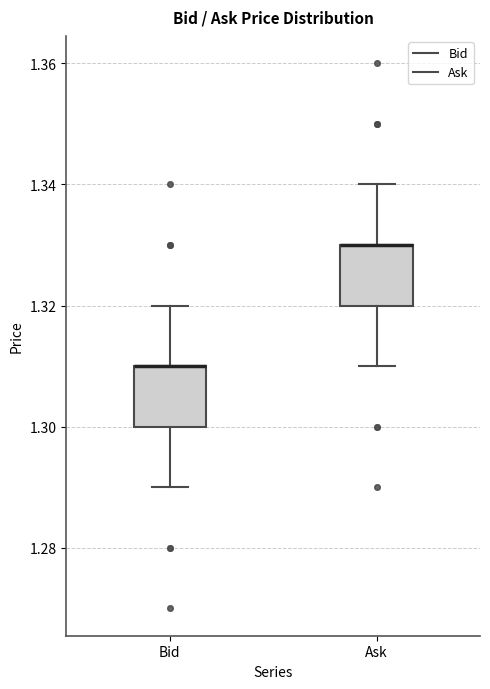

Reading left to right, transcribe this box plot: for each box, give where its median line is, the range the box spans, and where its two whiskers end, as read against the y-axis. The values are not printed on the chart, so give them approximately, as read against the axis.

Bid: median 1.31 (drawn on the box's upper edge), box 1.30 to 1.31, whiskers 1.29 to 1.32
Ask: median 1.33 (drawn on the box's upper edge), box 1.32 to 1.33, whiskers 1.31 to 1.34